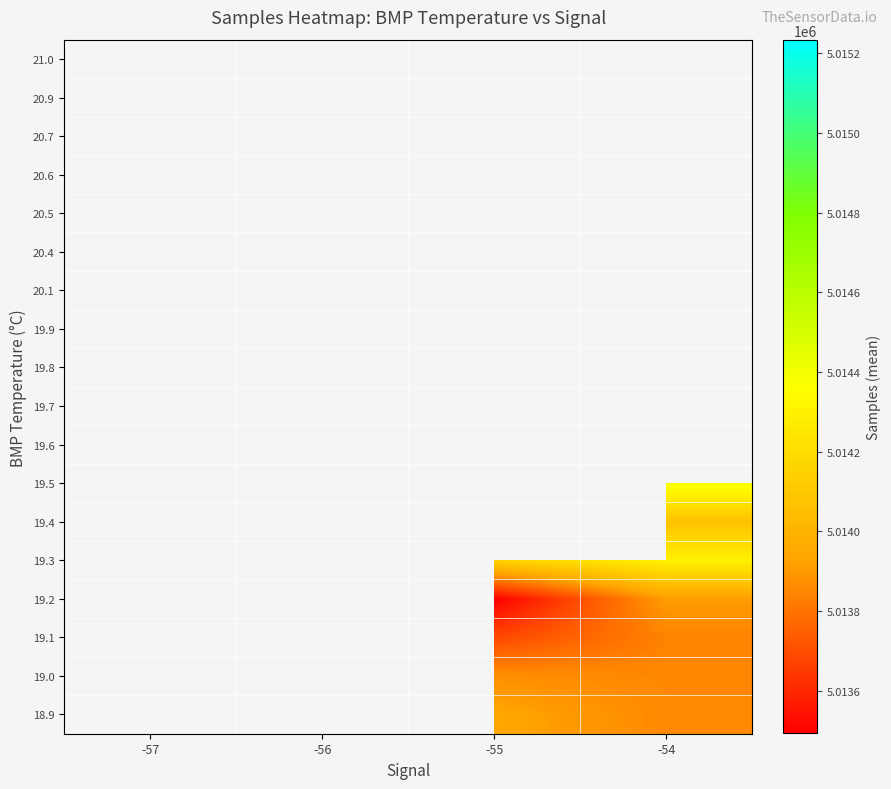

At -54, list the series in order from largest to smallest.

19.5, 19.3, 18.9, 19.6, 19.7, 19.8, 19.9, 20.1, 19.2, 19.0, 19.1, 20.4, 20.5, 20.6, 20.7, 20.9, 21.0, 19.4